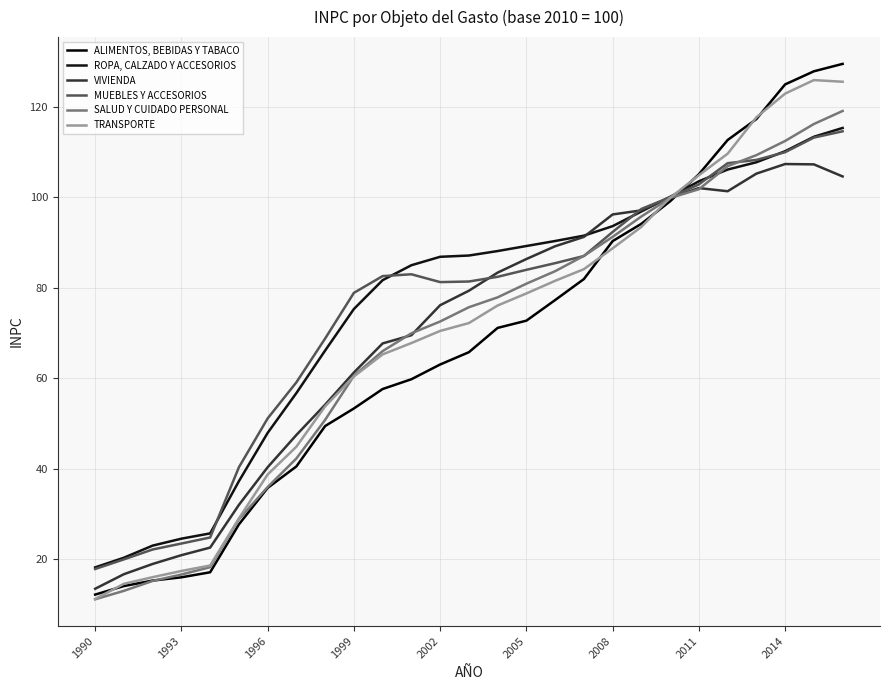

Does the chart have visible grid lines?

Yes